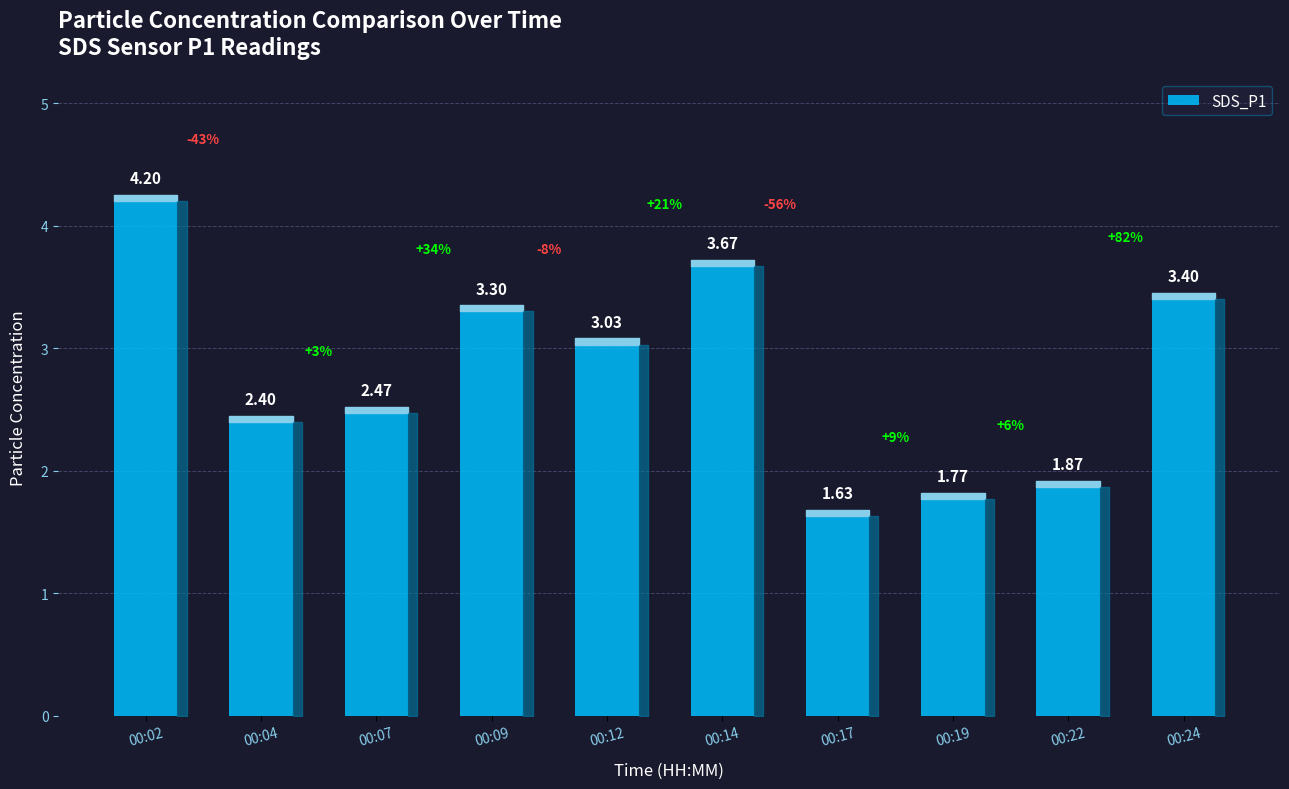

What is the difference between the maximum and second lowest values?

2.4